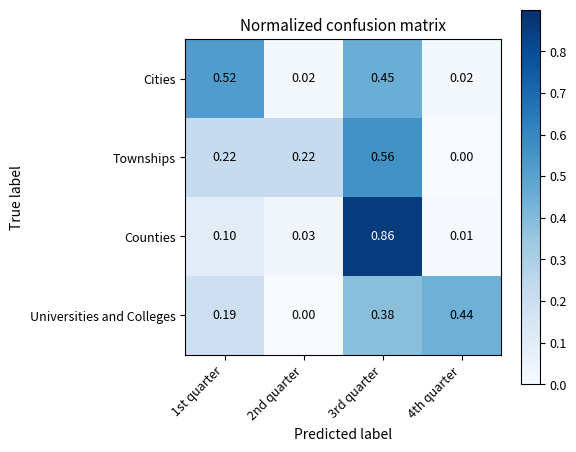

Between 2nd quarter and 3rd quarter, which series saw the biggest shift?

Counties